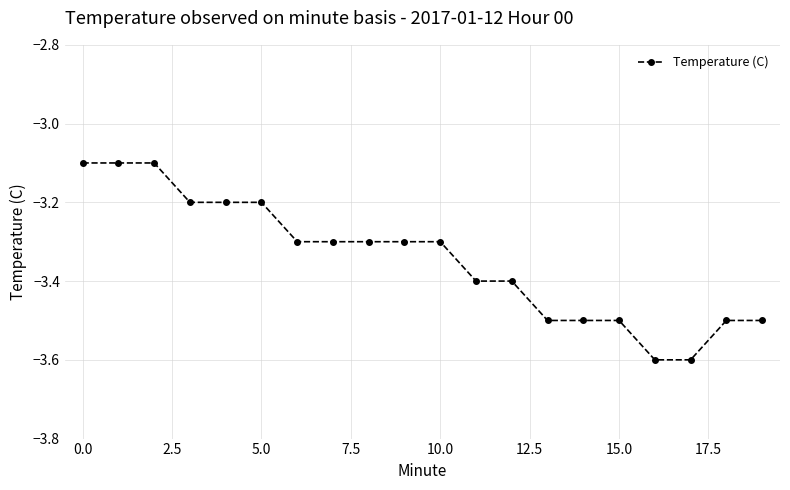

What is the greatest value displayed?

-3.1